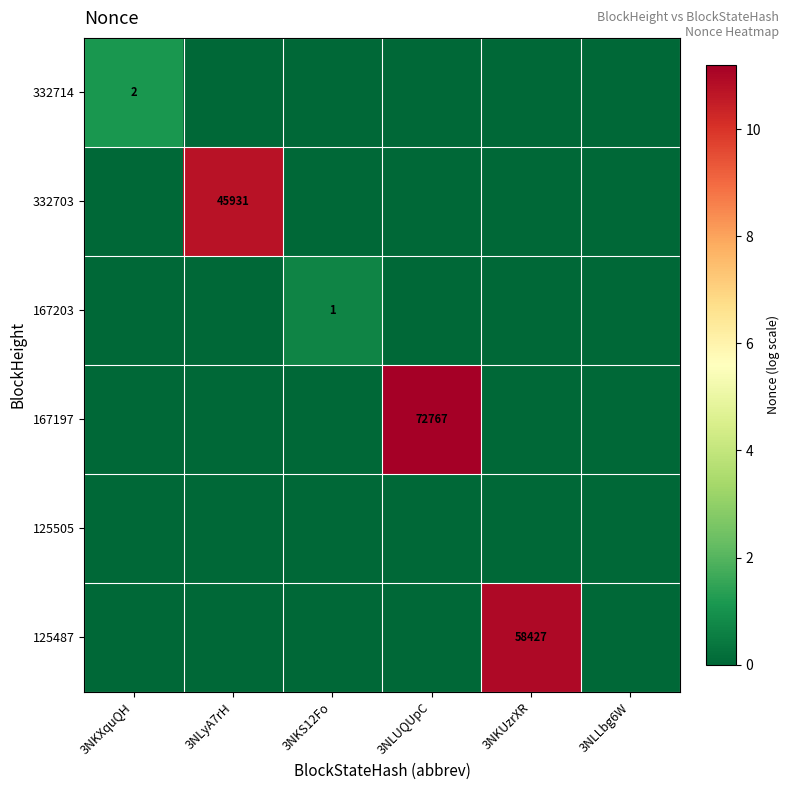

The 167203 series shows 2 at 3NKS12Fo. True or false?

False